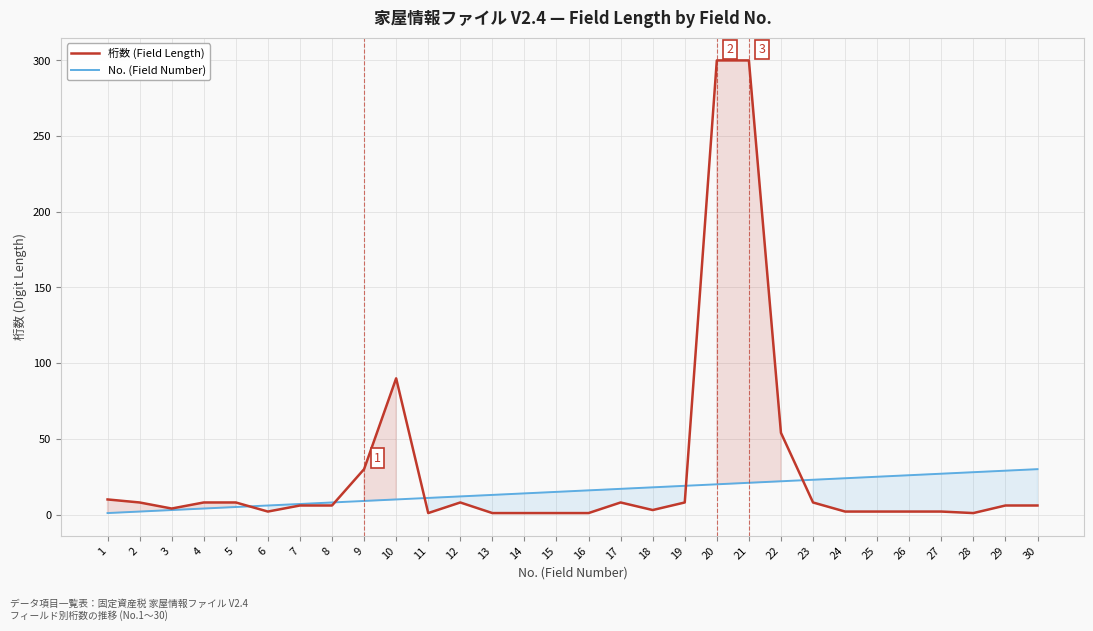

What is the approximate value of 桁数 (Field Length) at 8?

6